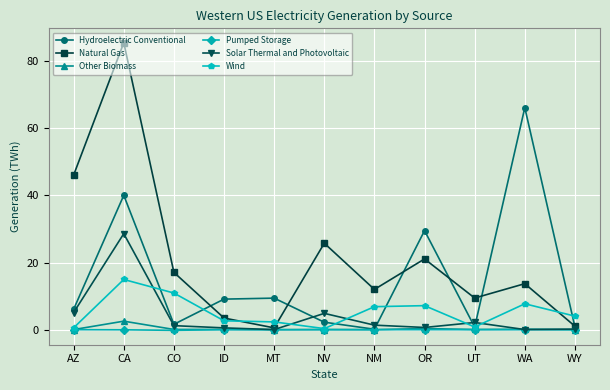

Which series has the largest total across all categories?

Natural Gas